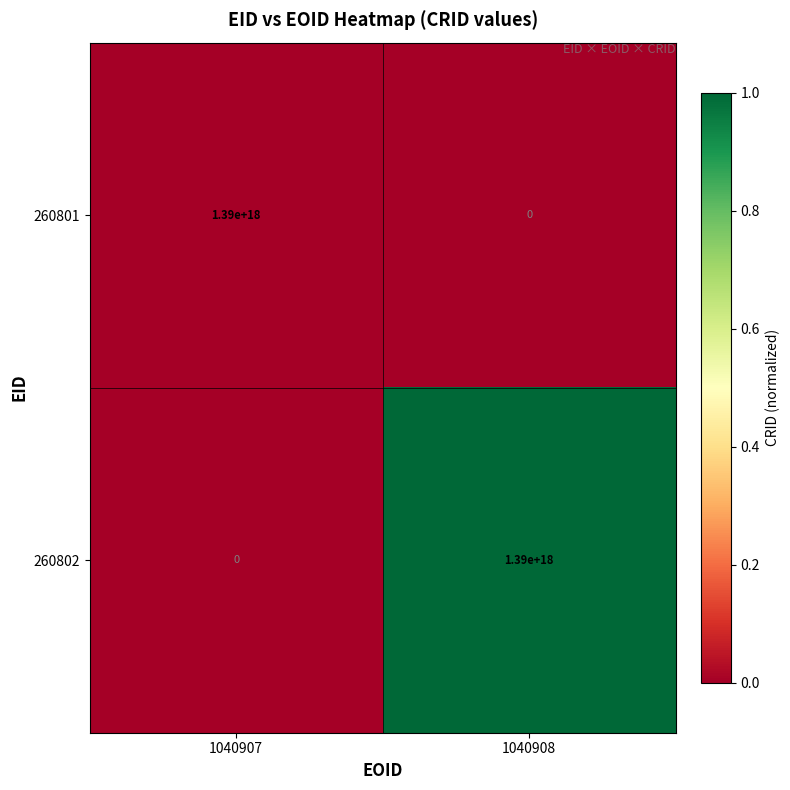

At which label is 260801 closest to 695000000000000000?

1040907